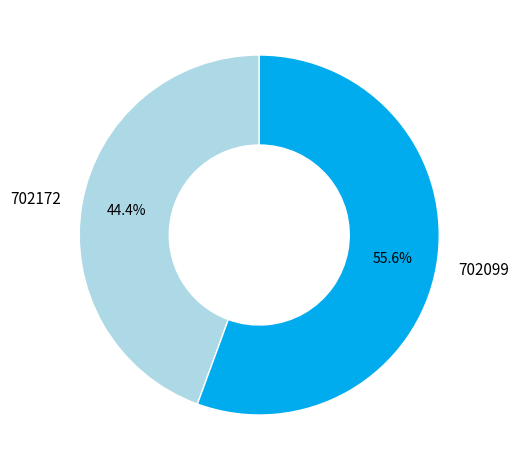

To the nearest percent, what is the average slice percentage?

50%